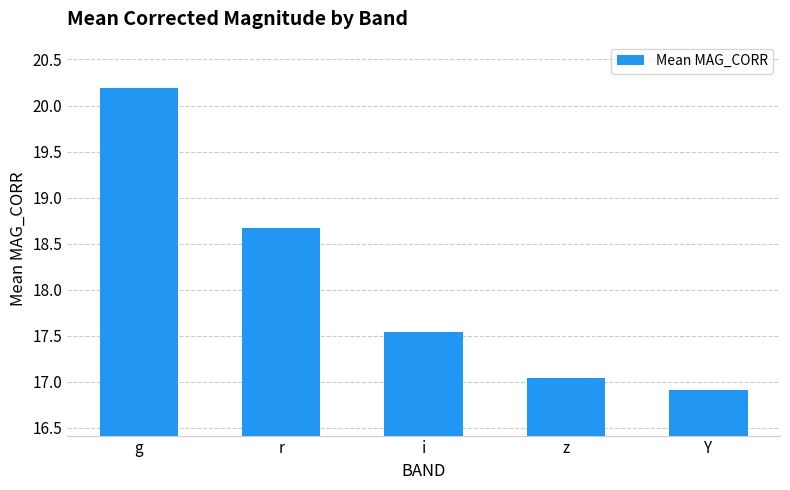

List the labels in order of value, largest first.

g, r, i, z, Y